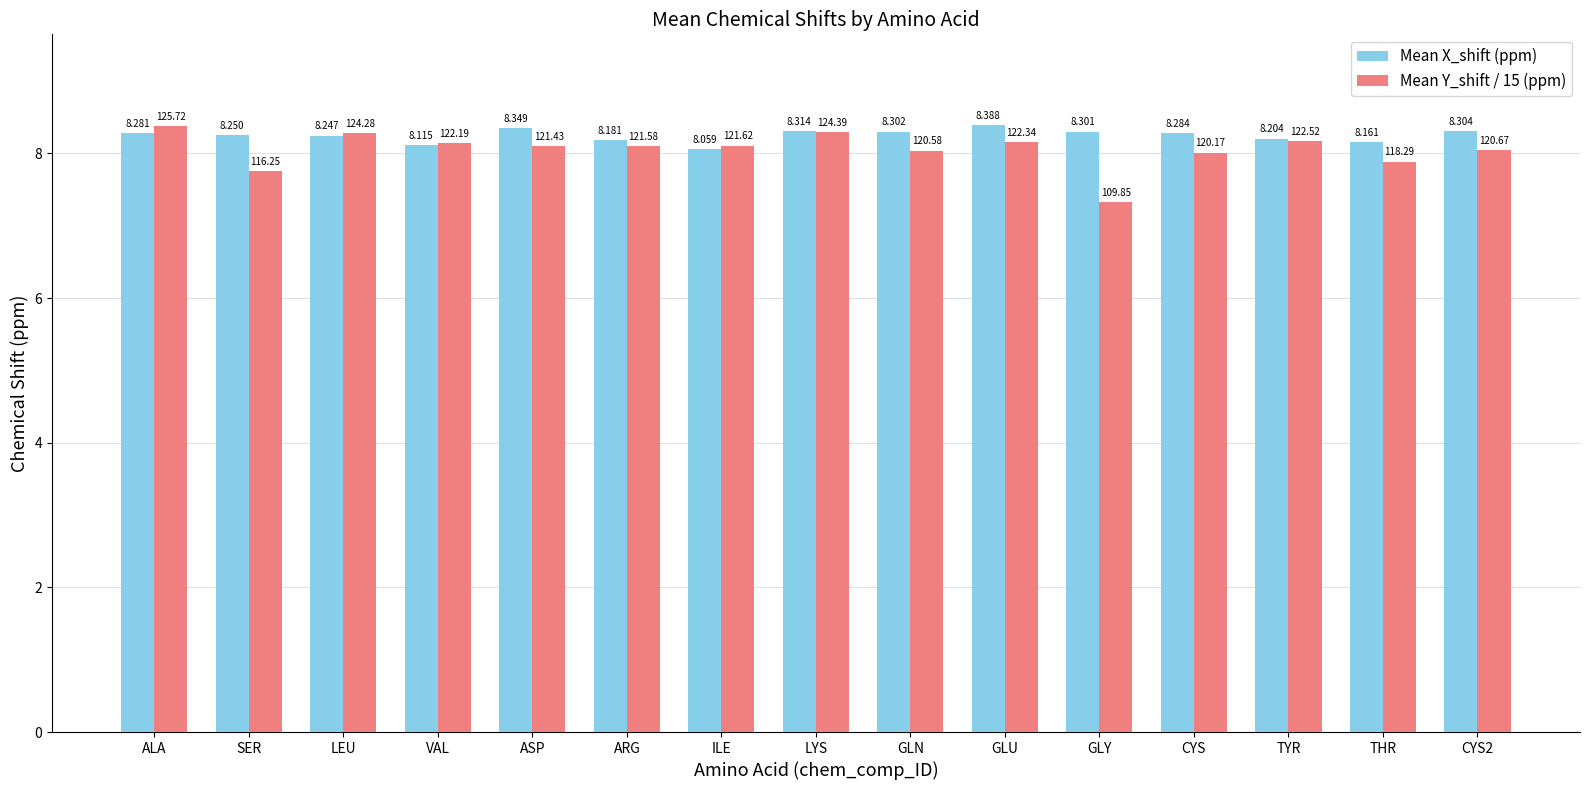

What is the sum of the Mean X_shift (ppm) values at ARG and GLN?

16.5